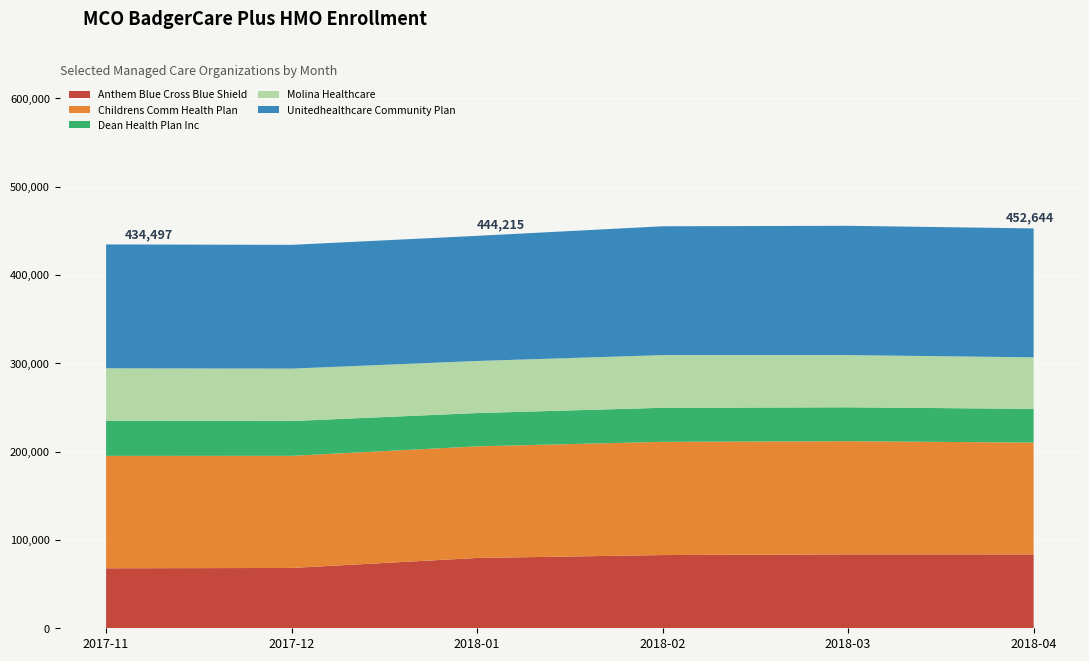

Reading left to right, extract all data points from this chart.

Anthem Blue Cross Blue Shield: 67912	68276	79578	82891	83652	83614
Childrens Comm Health Plan: 127252	126920	126350	128157	128118	126565
Dean Health Plan Inc: 39536	39377	37693	38541	38374	38170
Molina Healthcare: 59613	59353	58952	59633	59081	58345
Unitedhealthcare Community Plan: 140184	140104	141642	145825	146363	145950